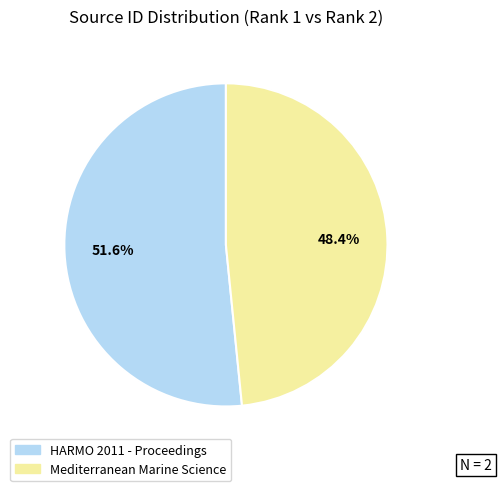

Count the number of slices in the pie.

2